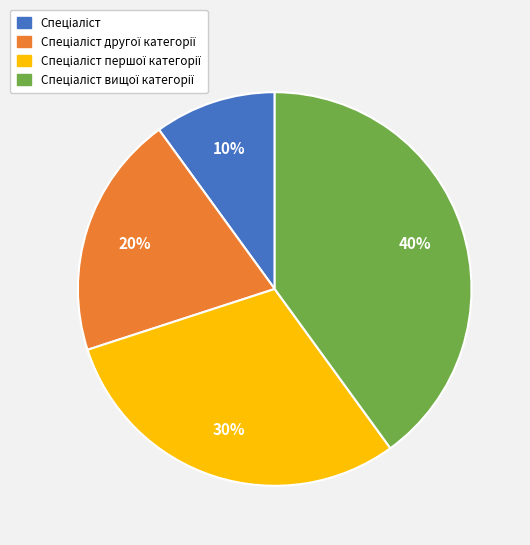

How many slices are in this pie chart?

4